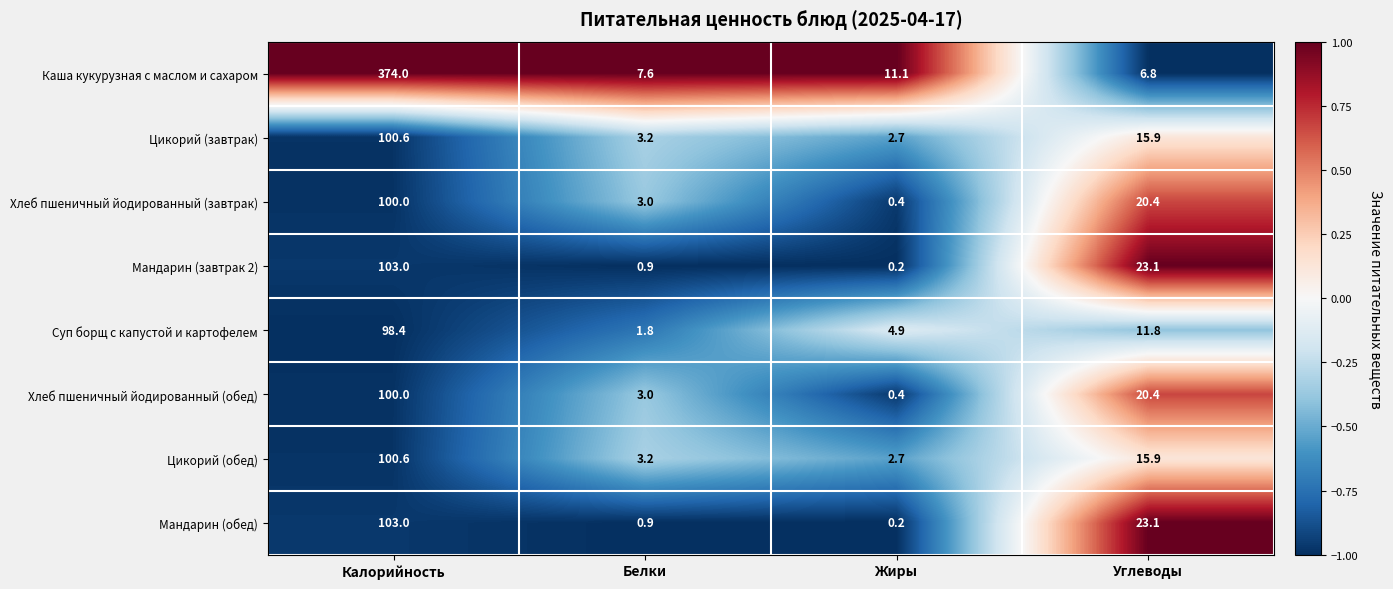

True or false: Хлеб пшеничный йодированный (завтрак) has a value of 20.4 at Углеводы.

True